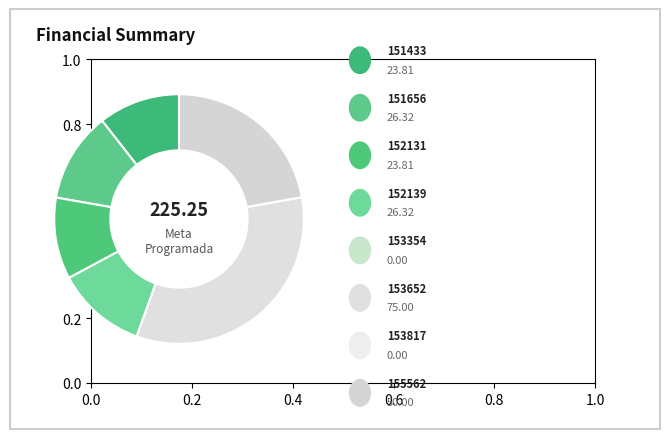

What is the largest slice in the pie chart?

153652